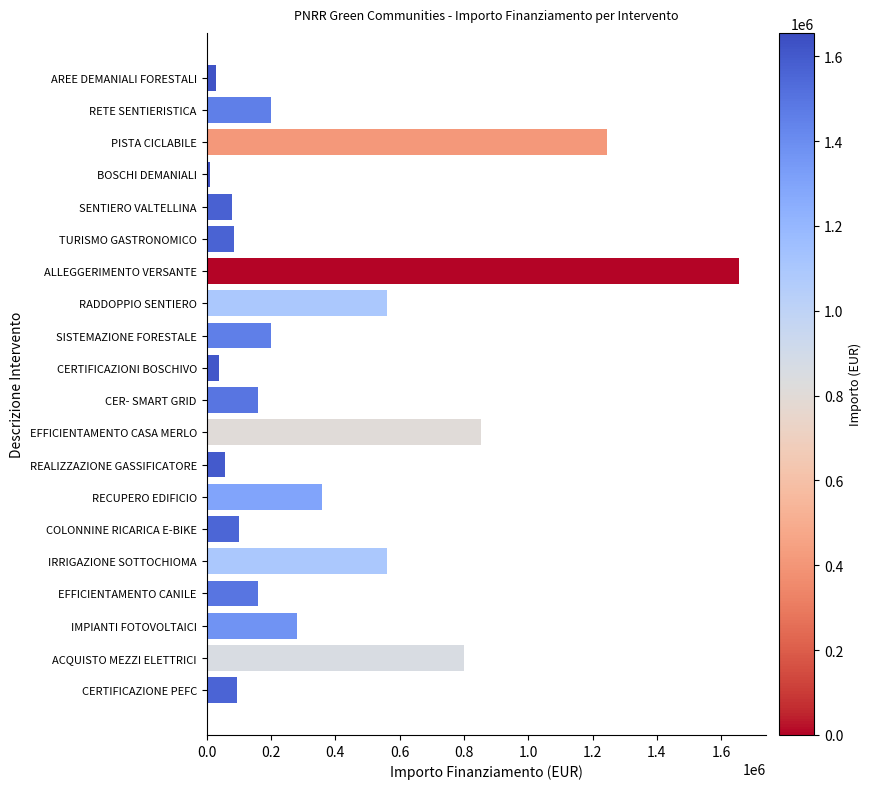

Which label corresponds to the smallest value in the chart?

BOSCHI DEMANIALI